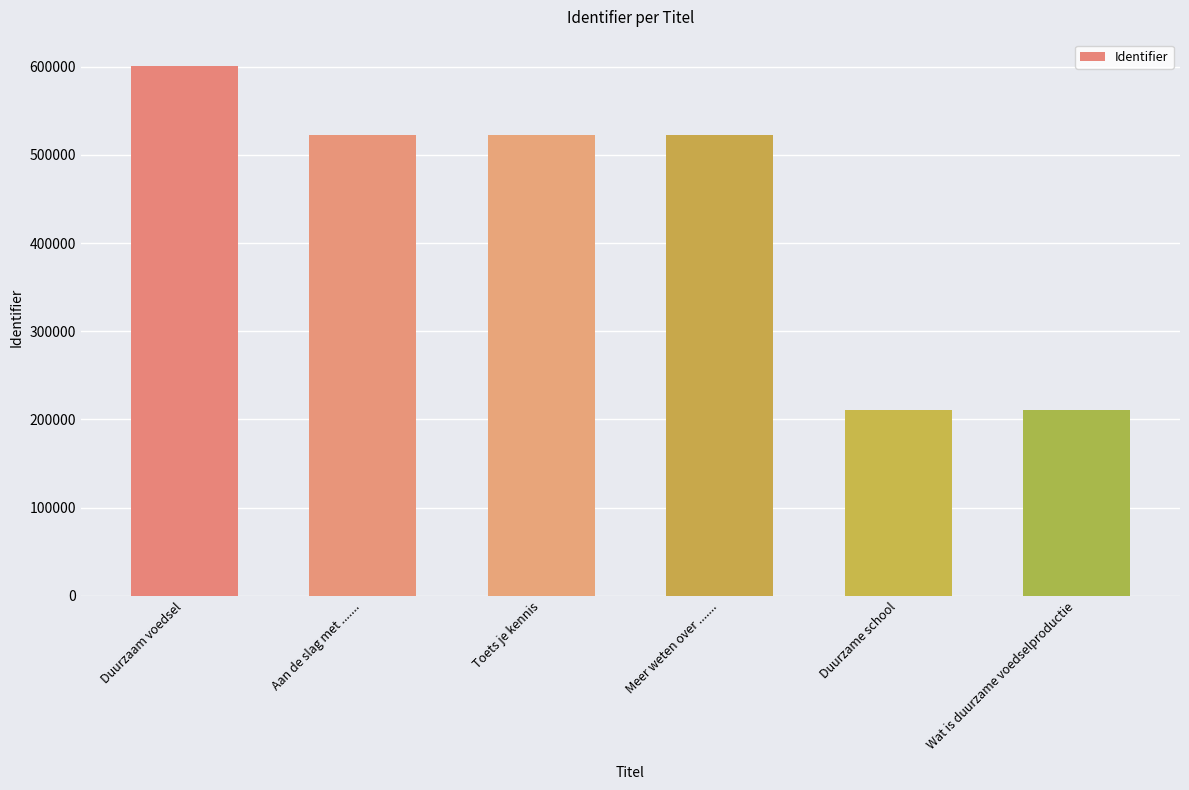

How many distinct data groups are displayed?

1